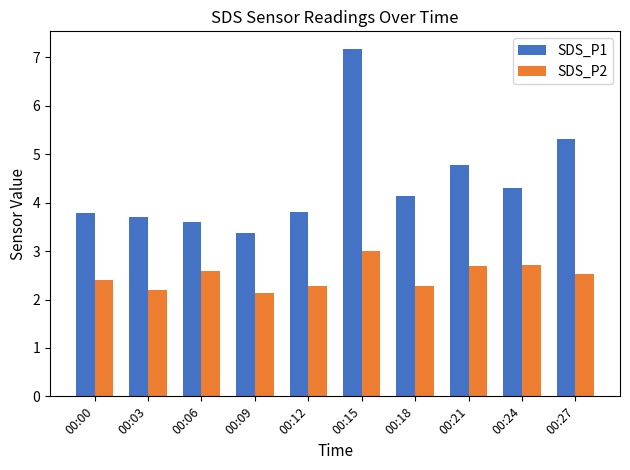

What is the smallest value displayed?

2.1